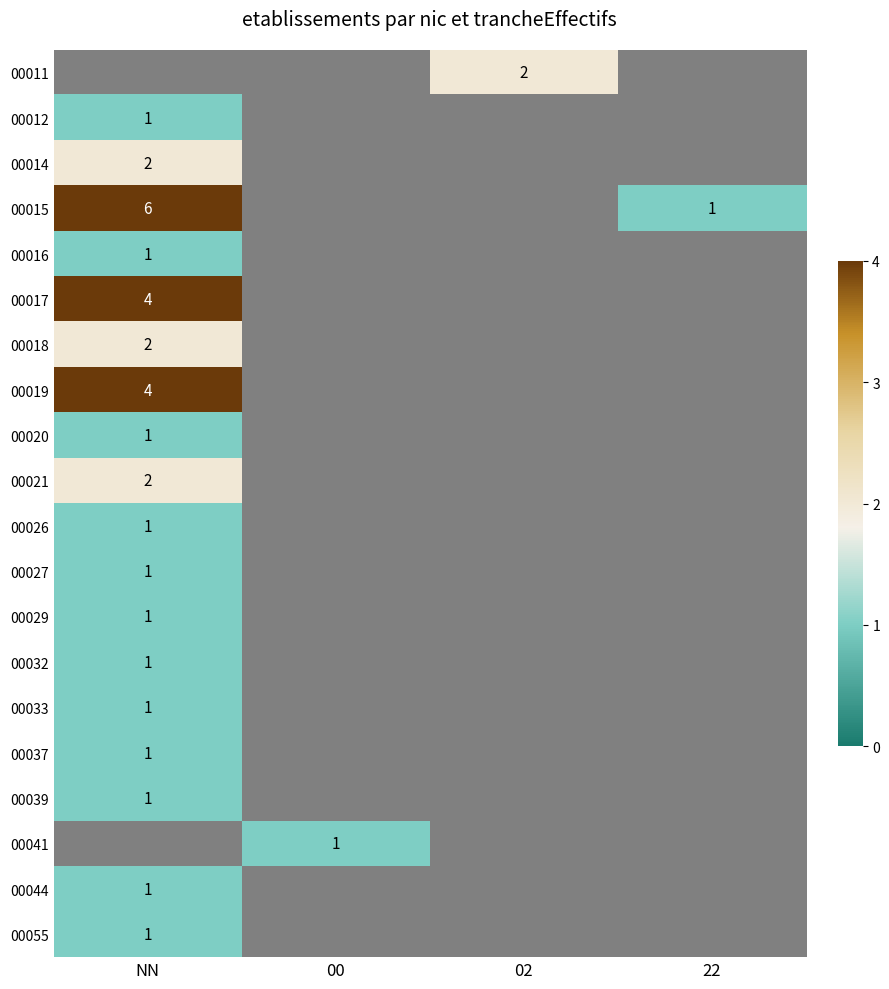

True or false: 00015 has a value of 1 at 22.

True